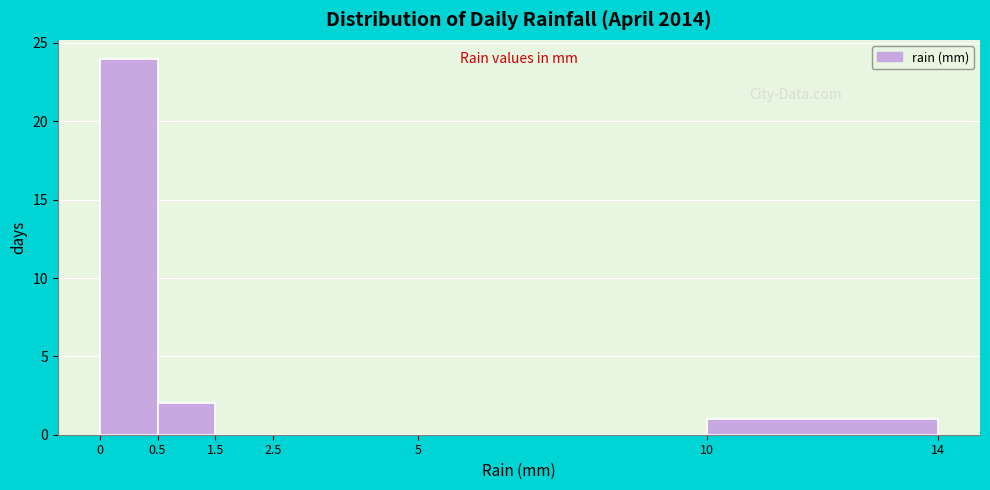

Reading right to left, extract all data points from this chart.

10=1	5=0	2.5=0	1.5=0	0.5=2	0=24